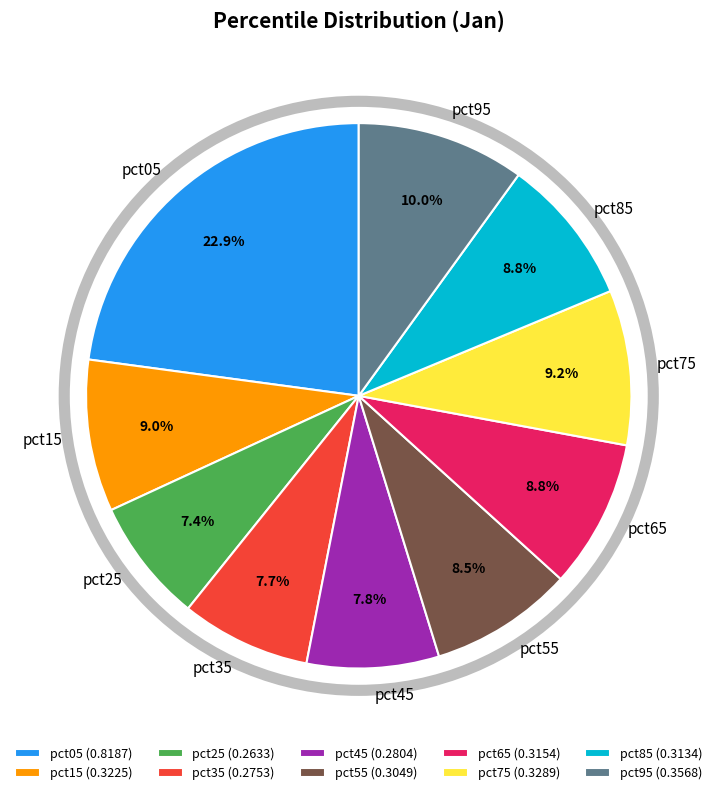

Does pct55 represent more than half of the total?

No